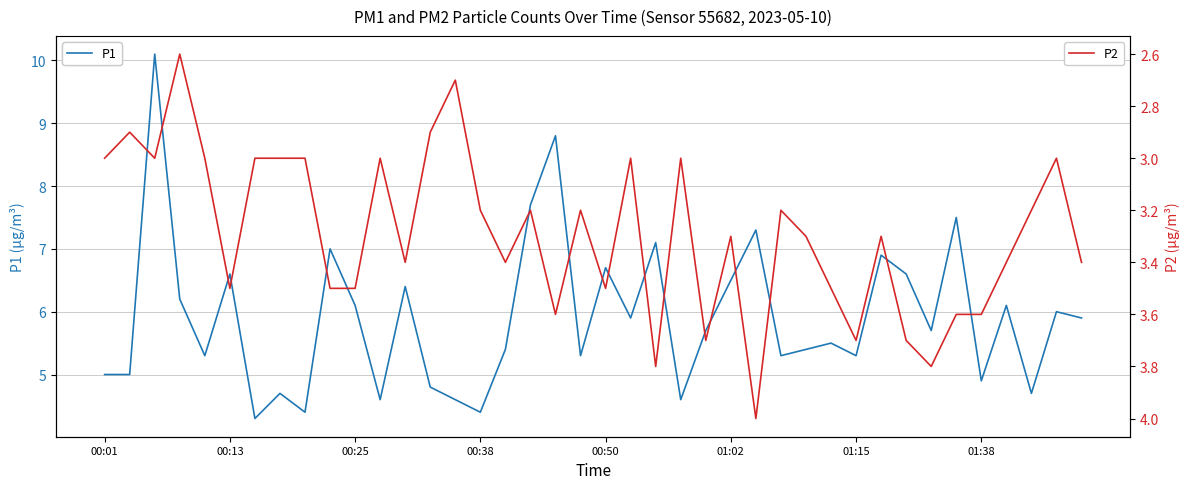

Which has a higher value, 27 or 34?

34